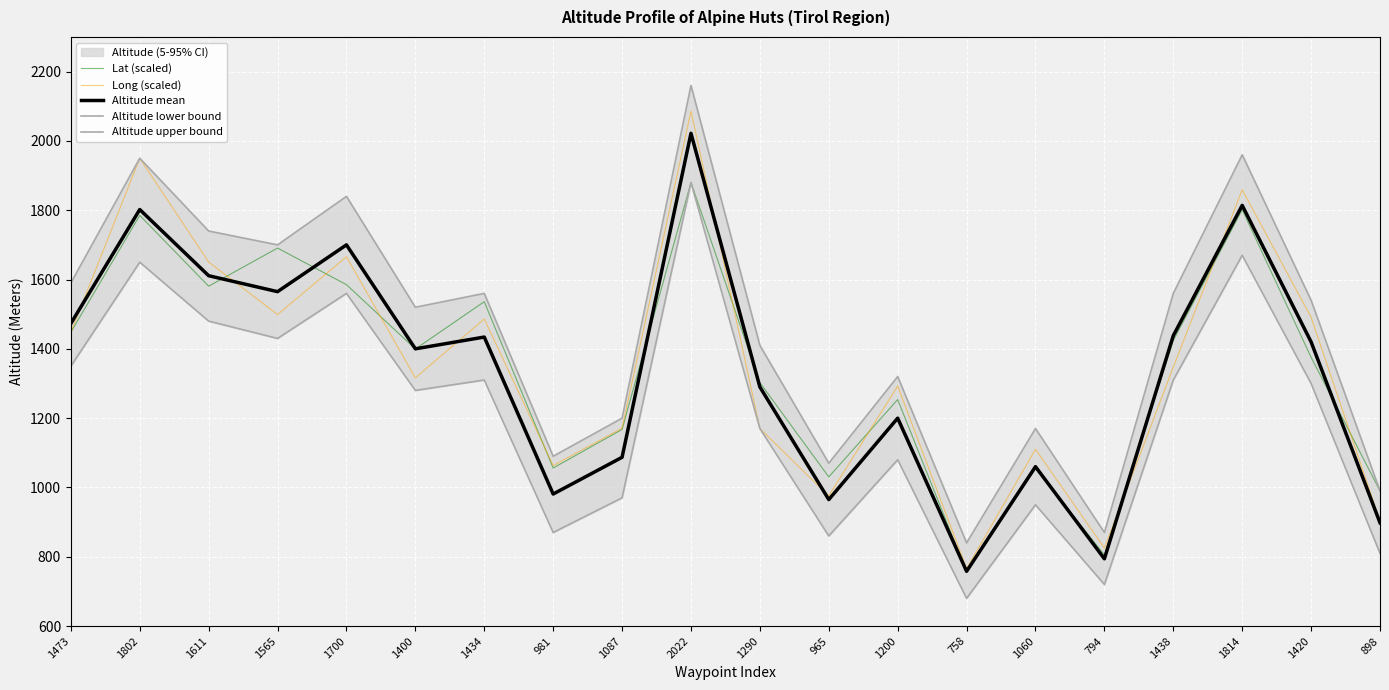

True or false: Altitude upper bound and Lat (scaled) cross at least once.

False